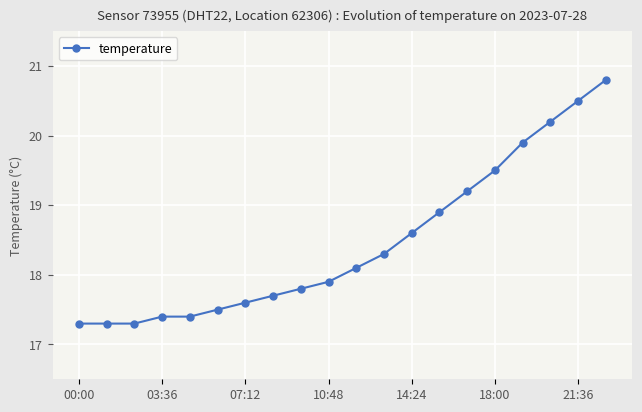

Reading left to right, list all the values displayed in this chart.

17.3	17.3	17.3	17.4	17.4	17.5	17.6	17.7	17.8	17.9	18.1	18.3	18.6	18.9	19.2	19.5	19.9	20.2	20.5	20.8